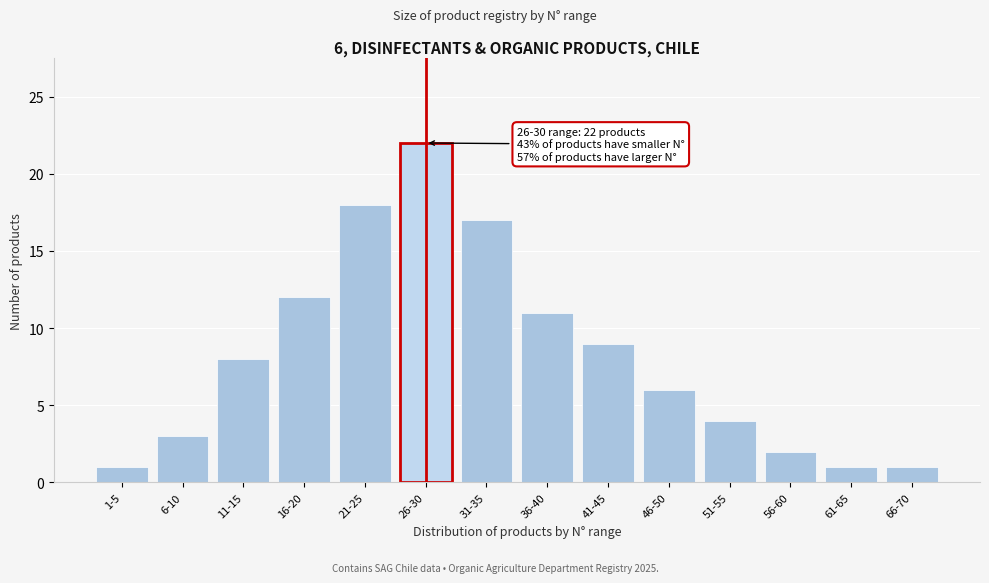

Reading left to right, transcribe all the data shown in this chart.

1-5=1	6-10=3	11-15=8	16-20=12	21-25=18	26-30=22	31-35=17	36-40=11	41-45=9	46-50=6	51-55=4	56-60=2	61-65=1	66-70=1